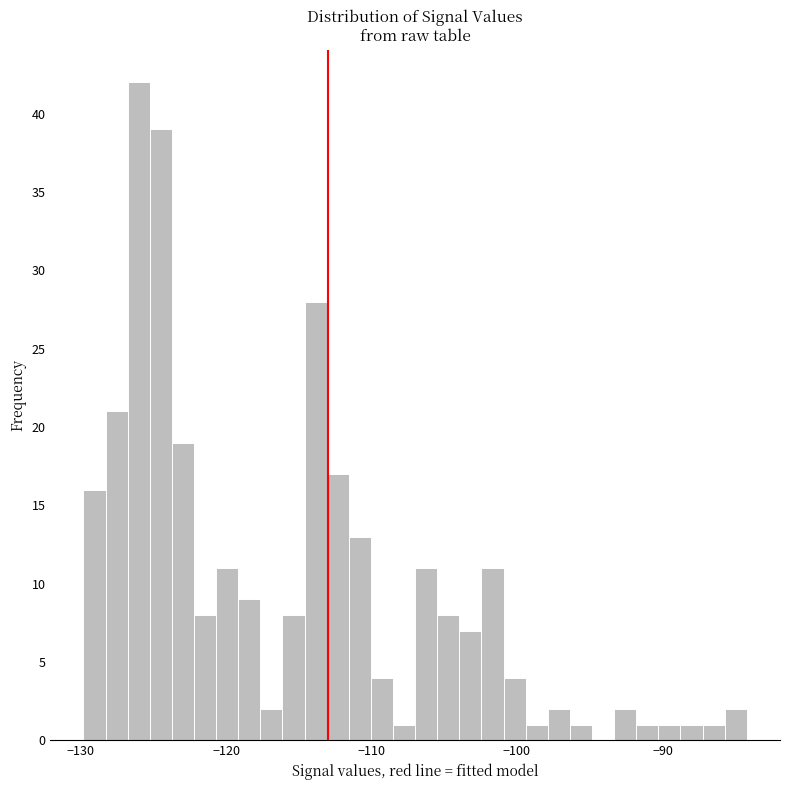

Around what value on the x-axis is the tallest bar? Give the approximate position of its centre, as read against the axis.

-126